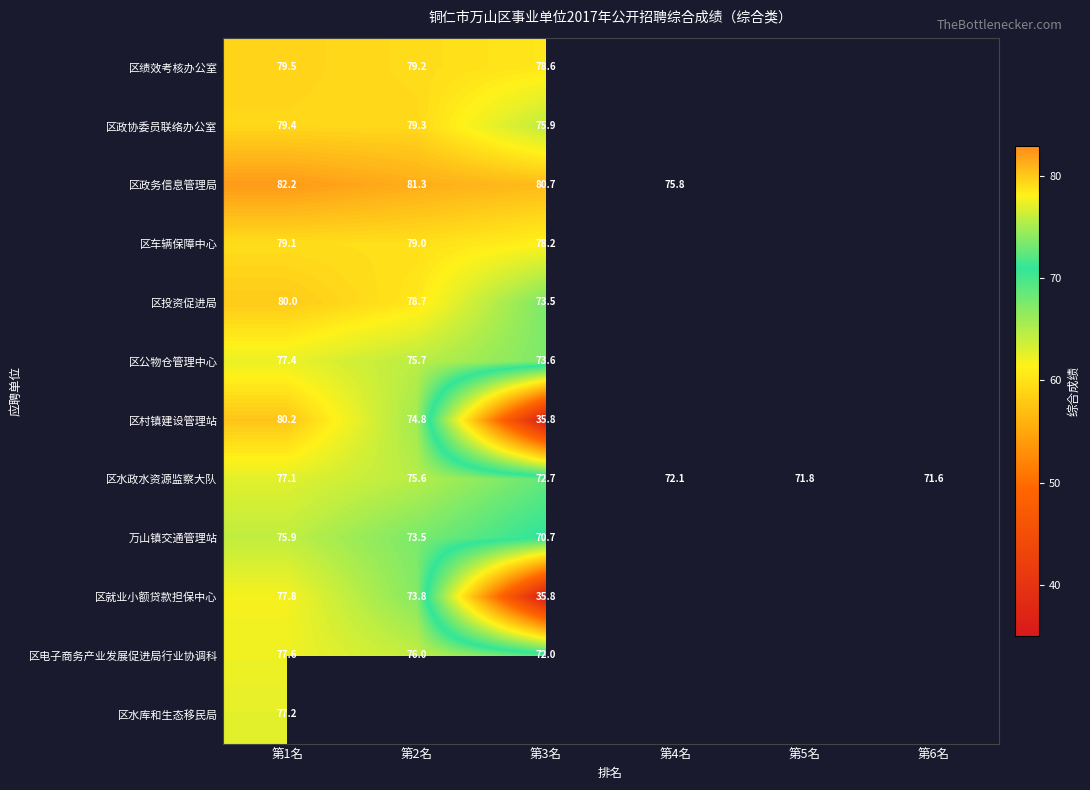

At which category is the sum across all series the highest?

第1名